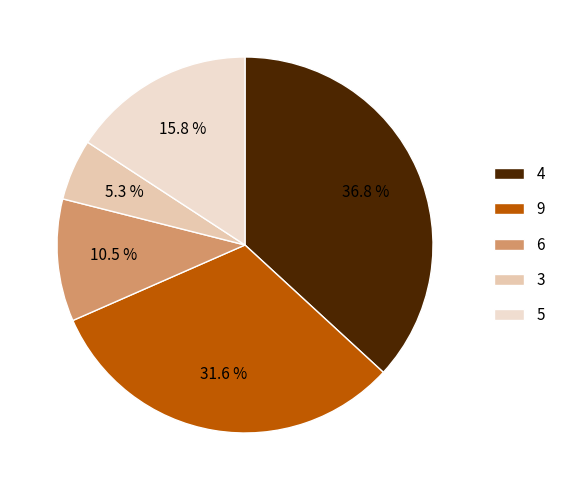

To the nearest percent, what is the average slice percentage?

20%